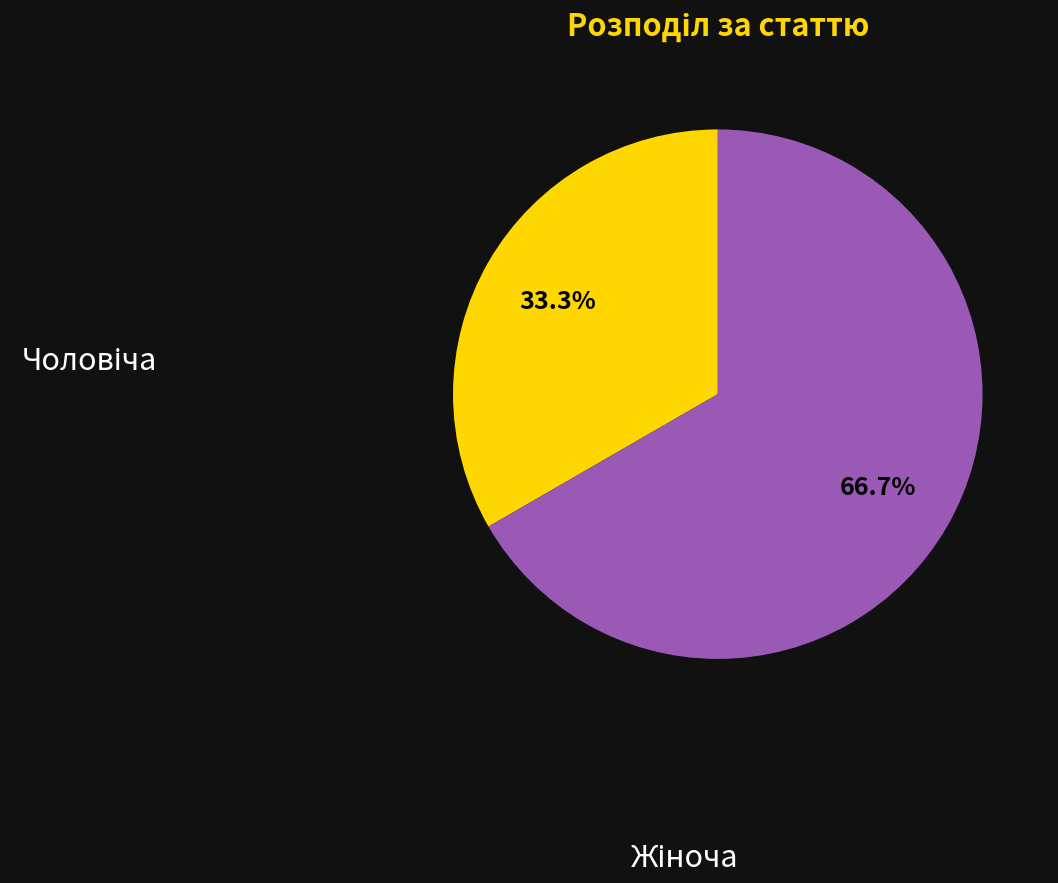

Is there a majority slice in this chart?

Yes